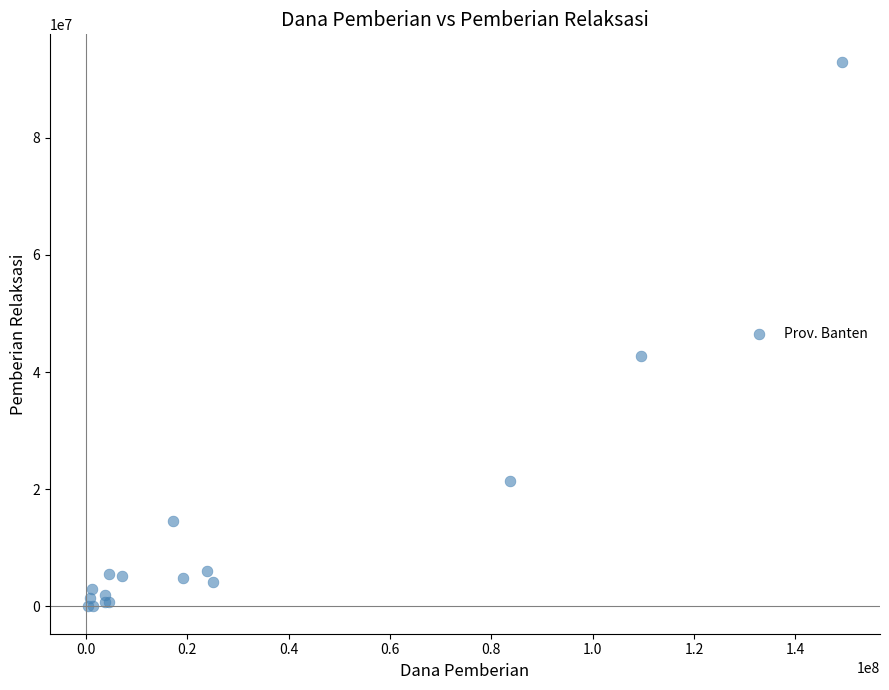

What Y value in the scatter plot is closest to 46500000?

42750000